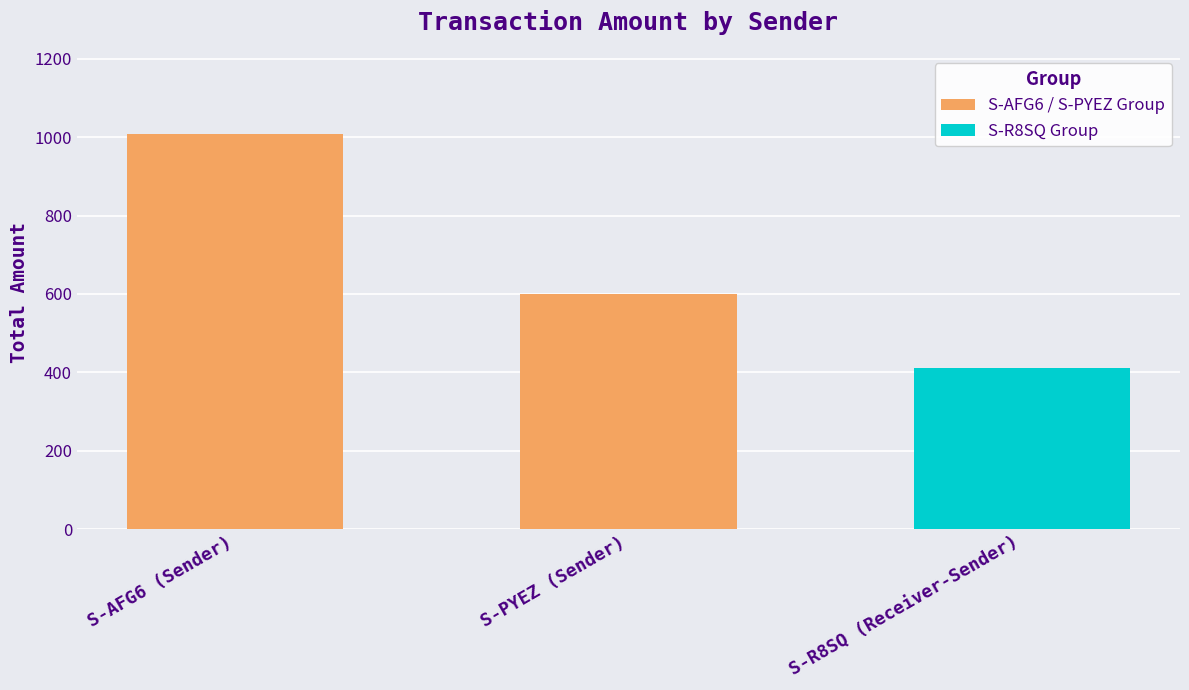

What is the difference between the maximum and minimum values in the S-AFG6 / S-PYEZ Group series?

407